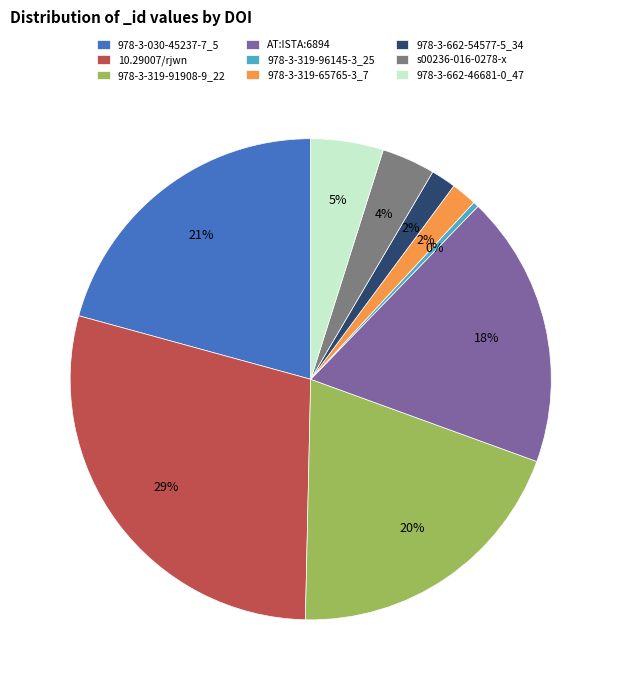

Is the sum of 978-3-319-96145-3_25 and AT:ISTA:6894 greater than half?

No